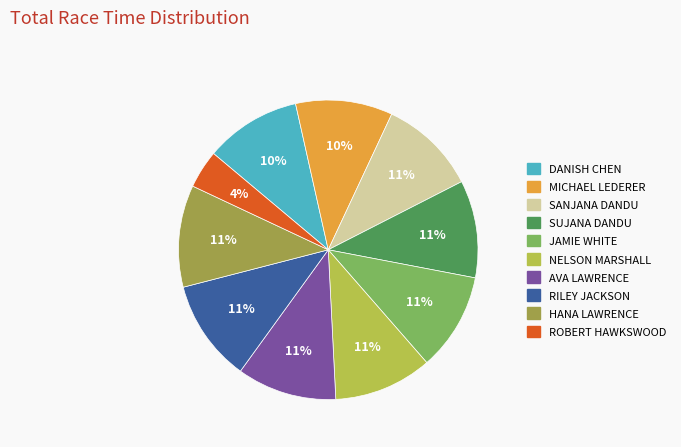

What percentage is the DANISH CHEN slice, to the nearest percent?

10%